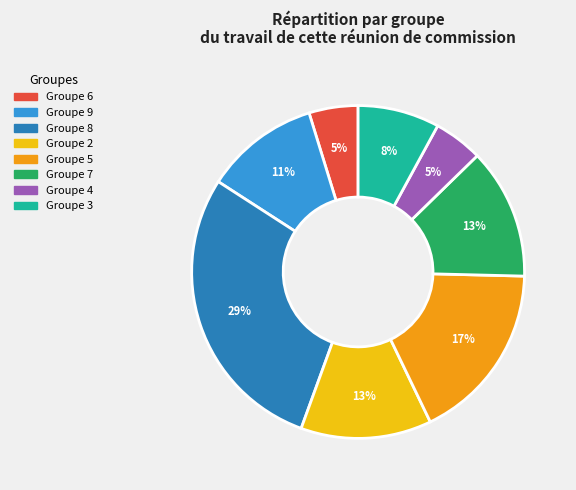

Is there a majority slice in this chart?

No